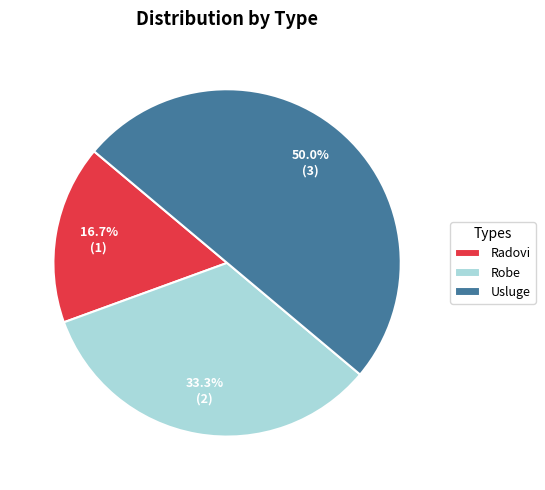

How many segments does this pie chart have?

3